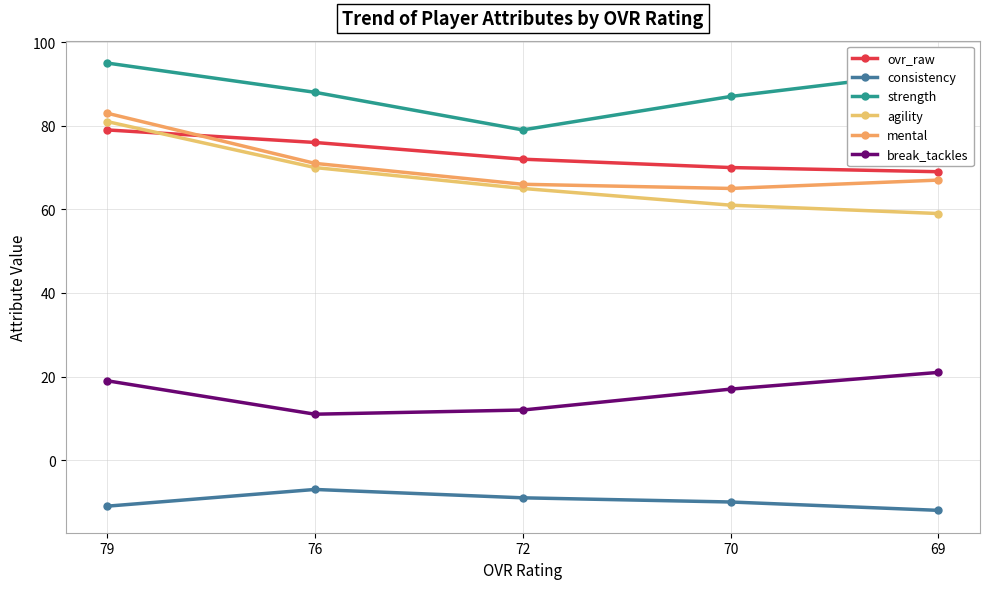

Rank the series at 70 from highest to lowest value.

strength, ovr_raw, mental, agility, break_tackles, consistency